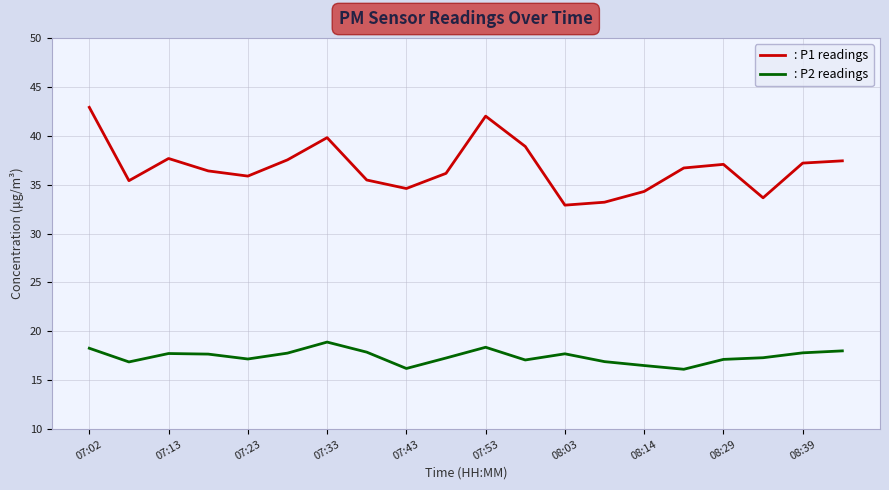

What is the greatest value displayed?

42.9